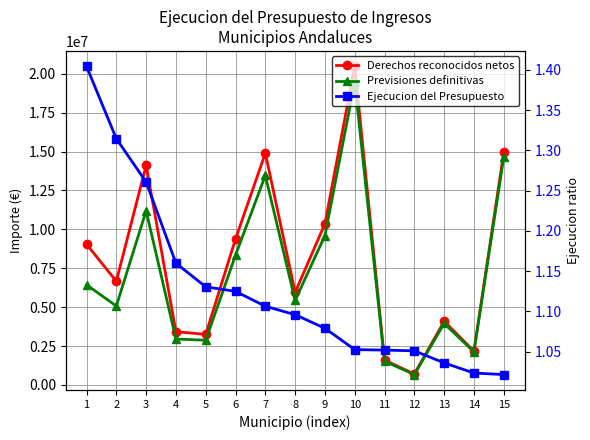

Rank the series by their maximum value, from lowest to highest.

Ejecucion del Presupuesto, Previsiones definitivas, Derechos reconocidos netos